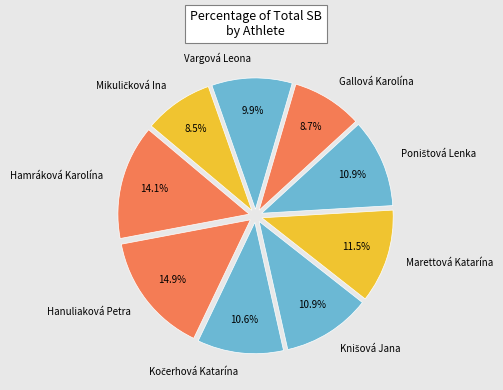

What portion of the pie excludes Gallová Karolína?

91.3%